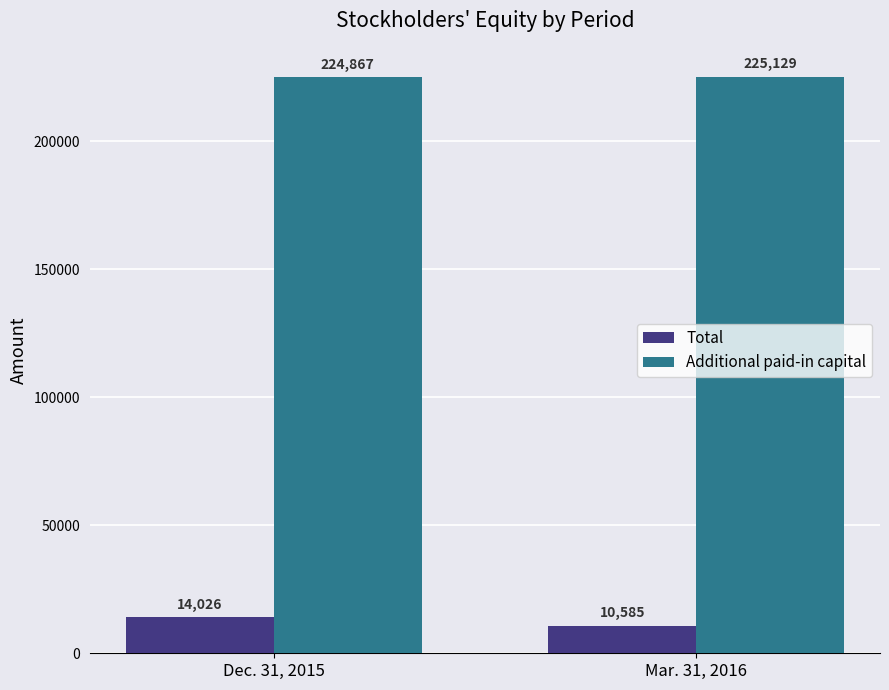

What position from the left is Mar. 31, 2016?

2